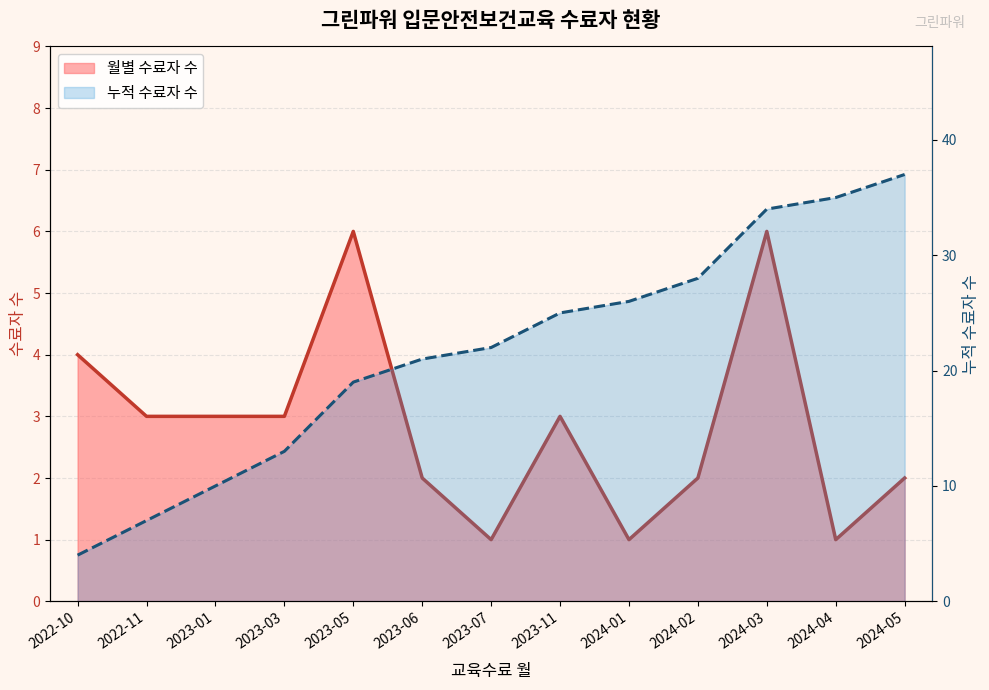

What is the highest value of the 누적 수료자 수 (선) series?

37